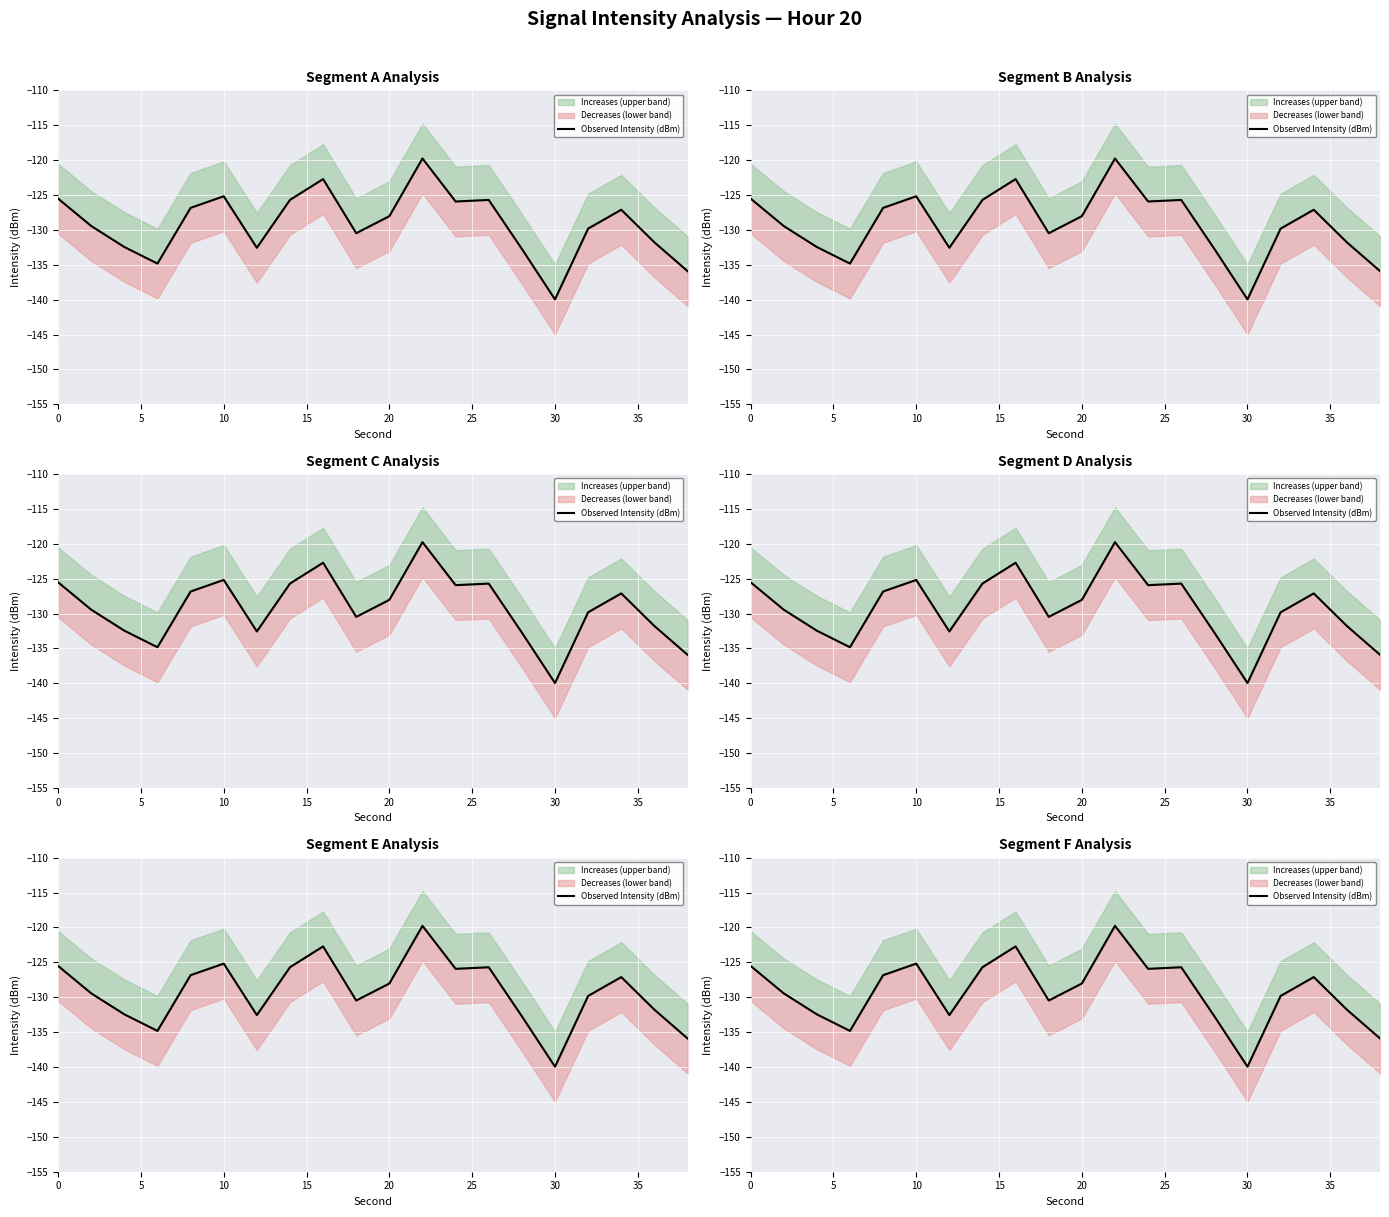

Count the number of categories in the chart.

20